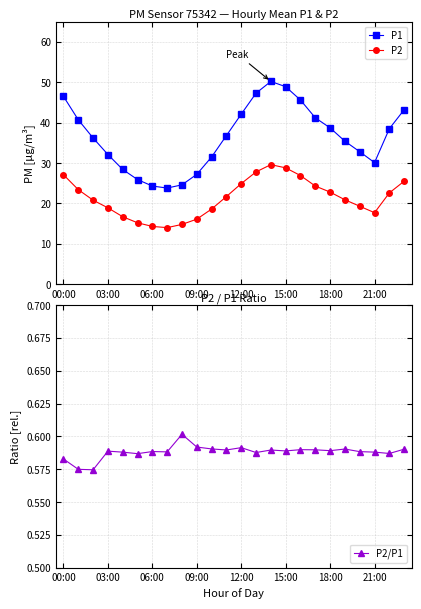

True or false: P2 and P1 cross at least once.

False